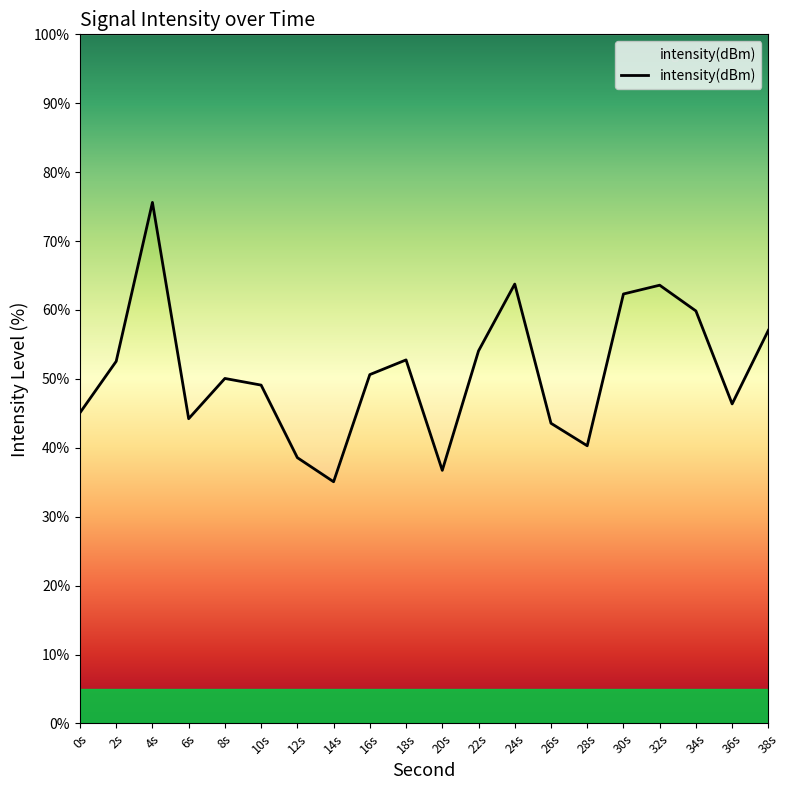

What is the change in value from 22s to 36s?

-7.7